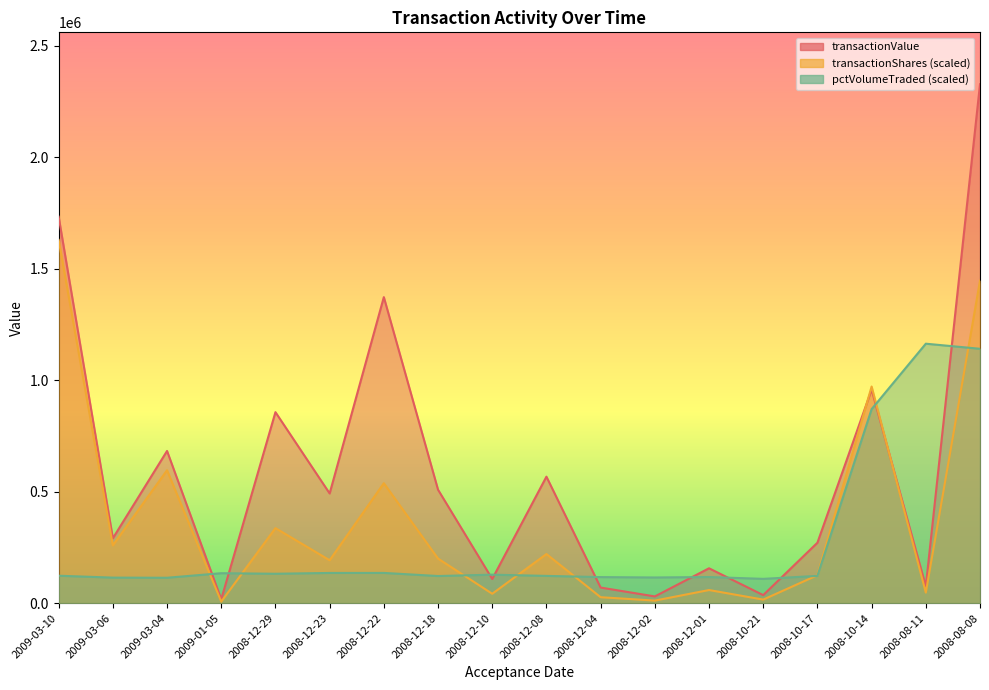

After their last crossing, which series has the higher values: transactionValue or transactionShares?

transactionValue